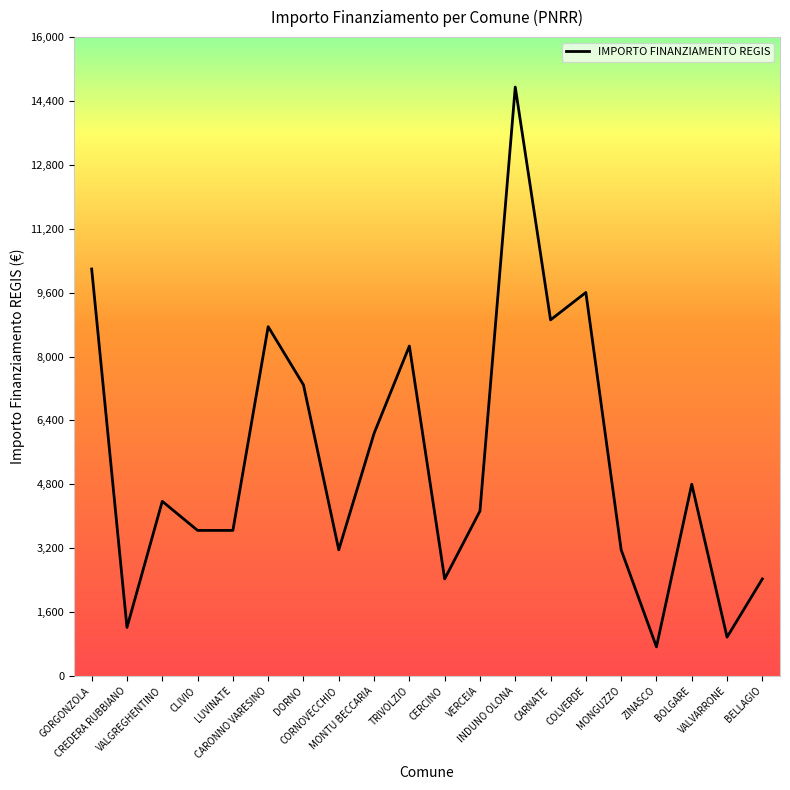

What is the average value?

5426